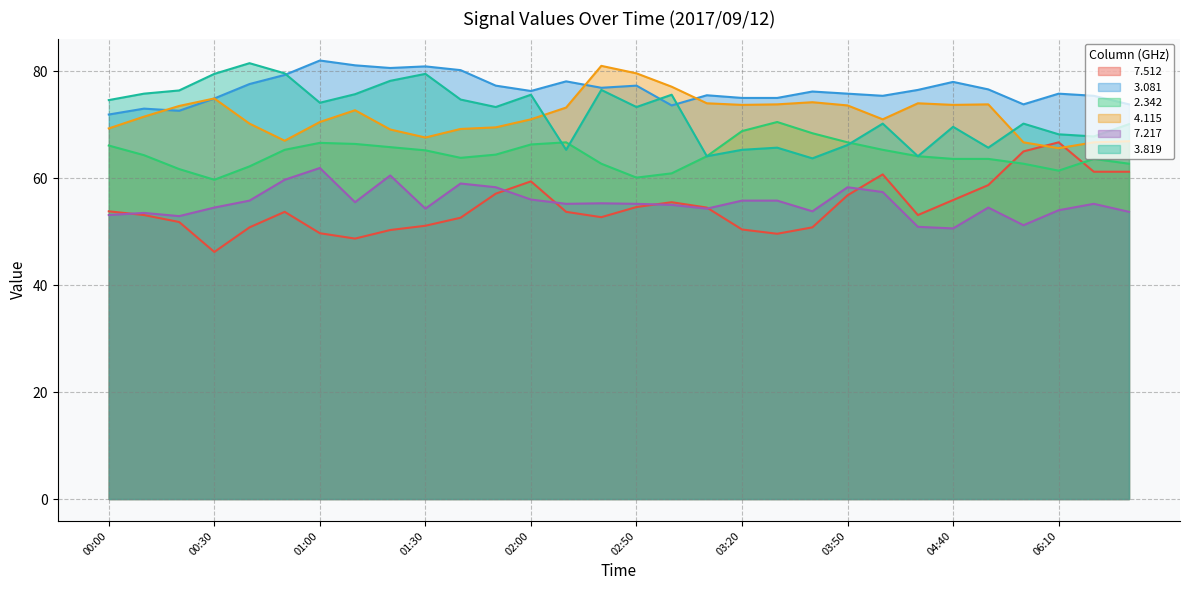

At how many categories does at least one series exceed 64?

30